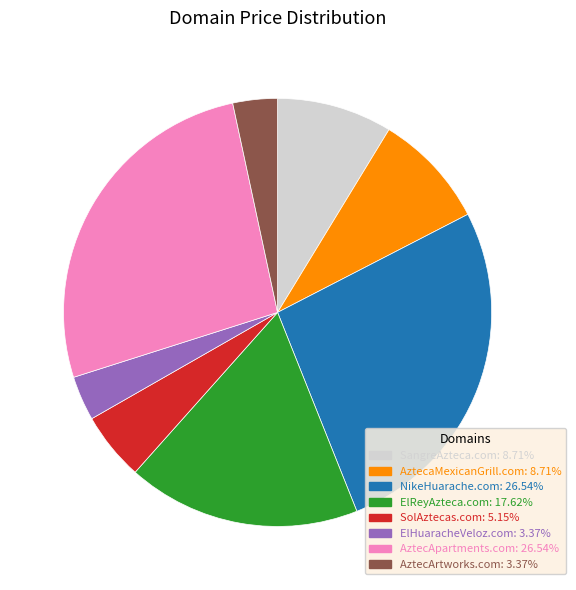

Between ElReyAzteca.com and SolAztecas.com, which is larger?

ElReyAzteca.com